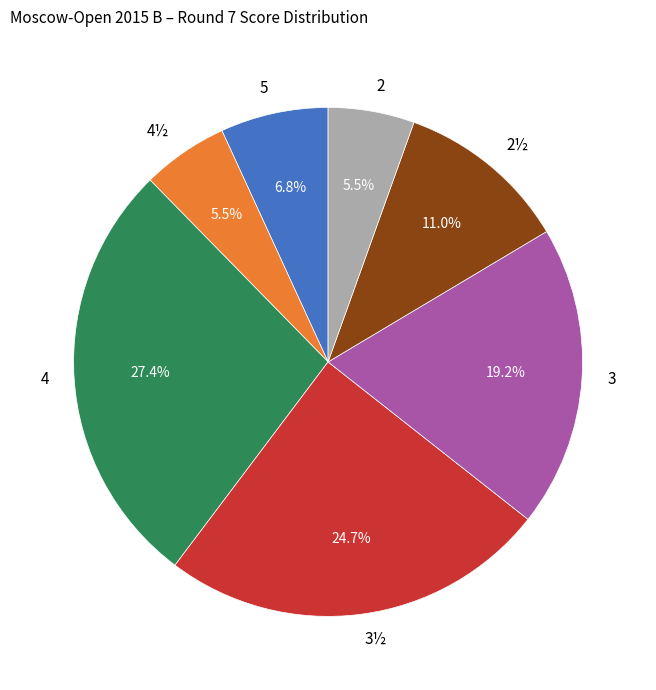

Is there any slice that represents more than half of the pie?

No